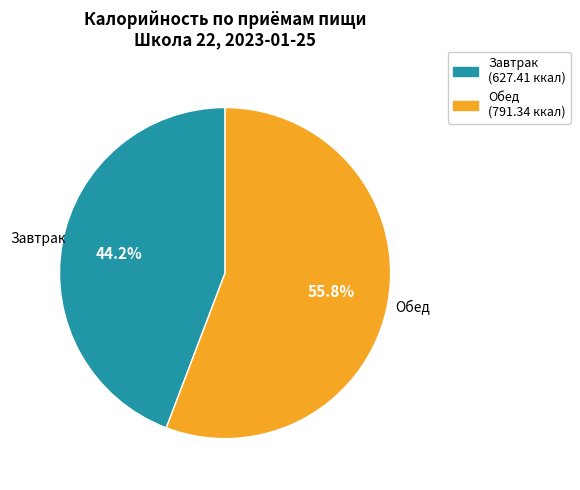

Which slice is the largest?

Обед